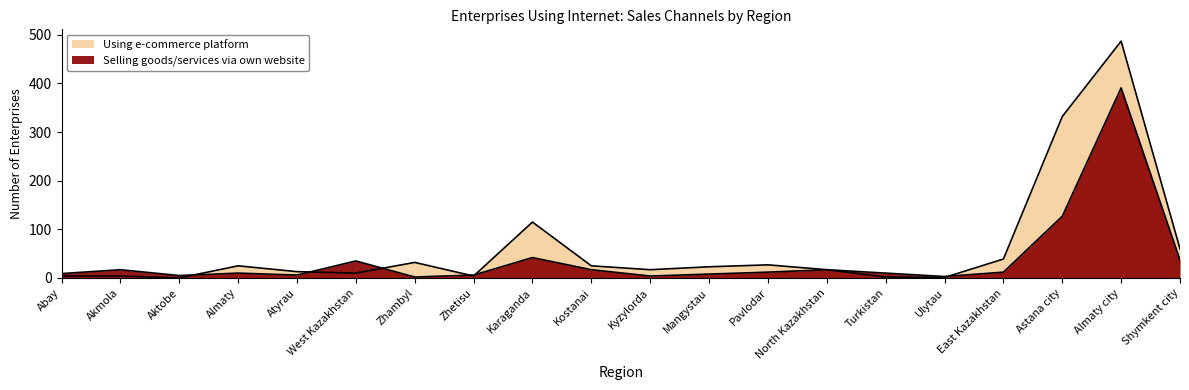

Reading left to right, what are all the values shown in this chart?

Selling goods/services via own website: Abay=9	Akmola=17	Aktobe=5	Almaty=10	Atyrau=6	West Kazakhstan=35	Zhambyl=2	Zhetisu=6	Karaganda=42	Kostanai=17	Kyzylorda=4	Mangystau=8	Pavlodar=12	North Kazakhstan=17	Turkistan=10	Ulytau=3	East Kazakhstan=12	Astana city=127	Almaty city=391	Shymkent city=37
Using e-commerce platform: Abay=4	Akmola=4	Aktobe=0	Almaty=25	Atyrau=13	West Kazakhstan=10	Zhambyl=32	Zhetisu=4	Karaganda=115	Kostanai=25	Kyzylorda=17	Mangystau=23	Pavlodar=27	North Kazakhstan=17	Turkistan=2	Ulytau=1	East Kazakhstan=39	Astana city=332	Almaty city=487	Shymkent city=60